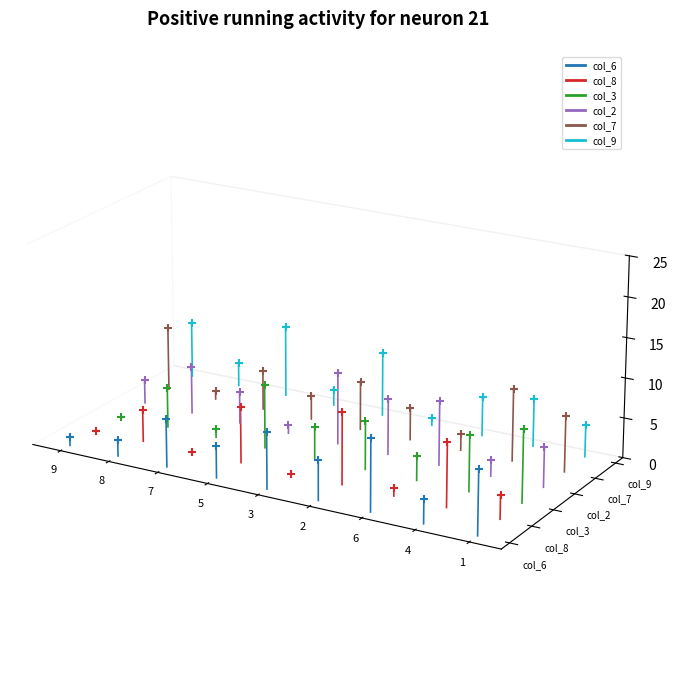

What is the total value across all series at 9?

-0.1